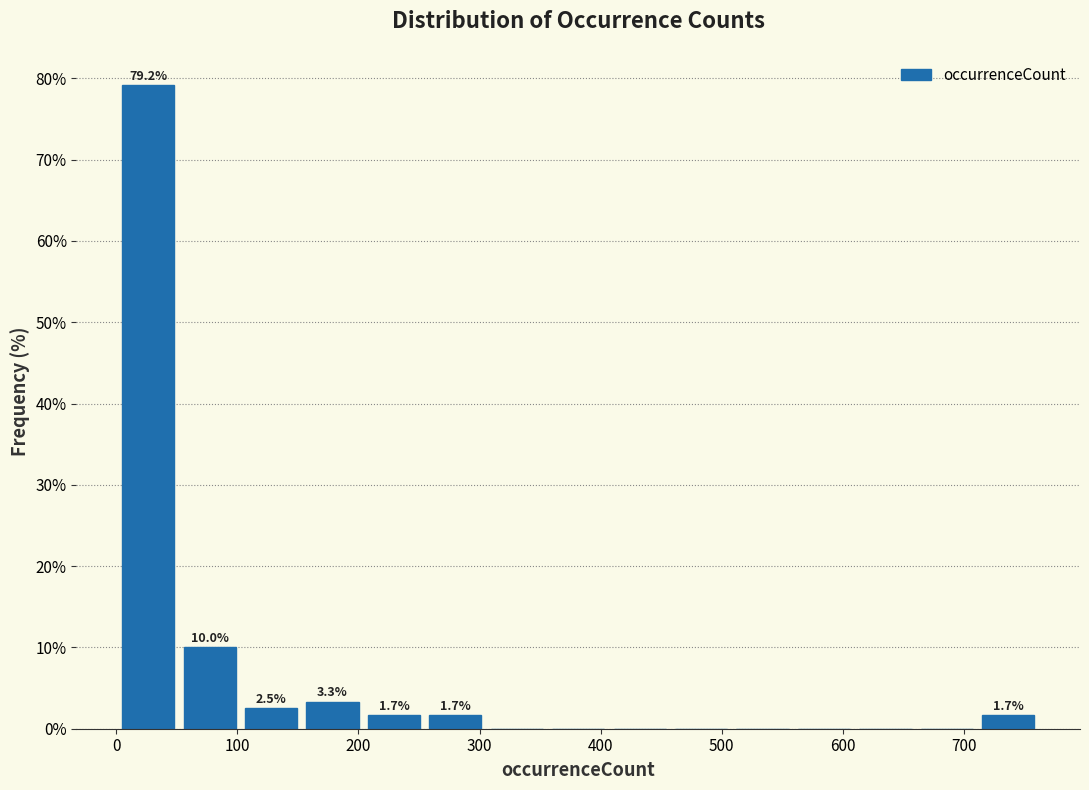

Over which range of the x-axis is the bar tallest?

0 to 50